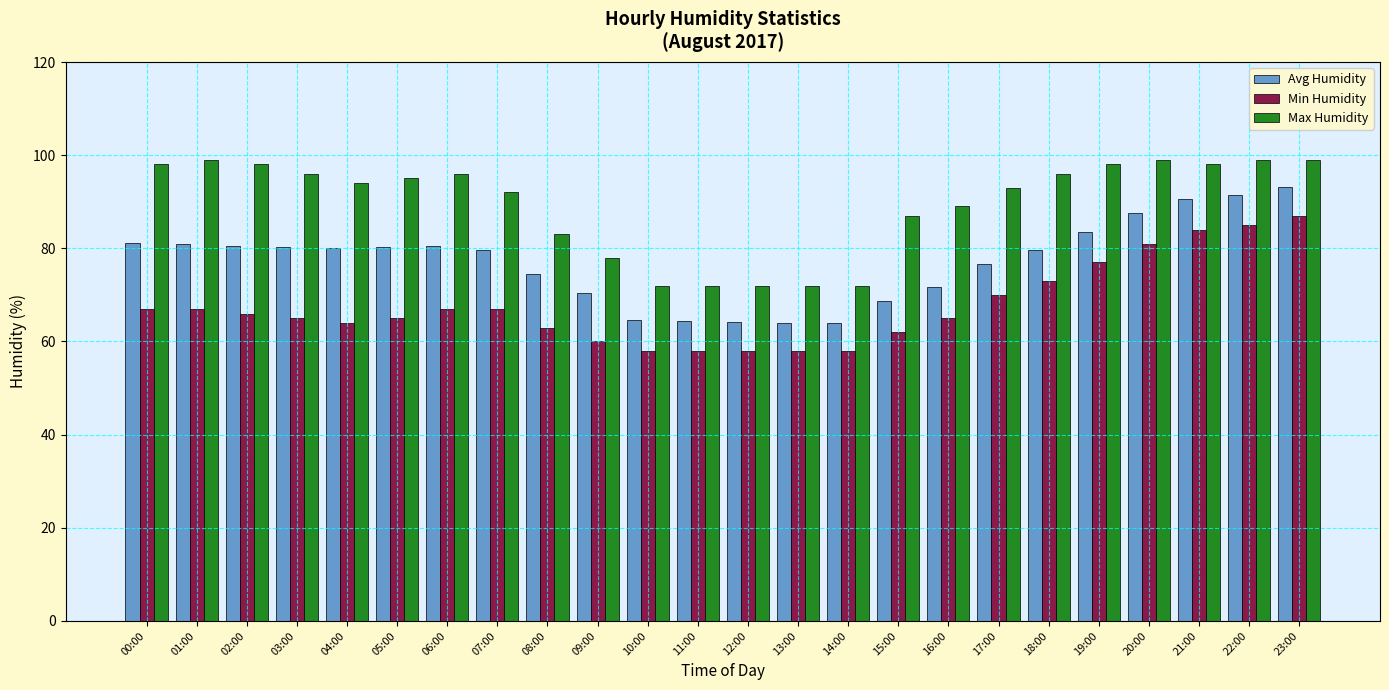

Is the value of Max Humidity at 07:00 greater than the value of Avg Humidity at 00:00?

Yes